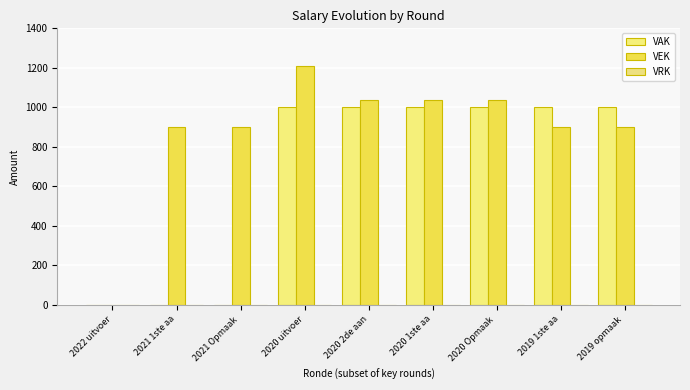

Are the bars horizontal?

No